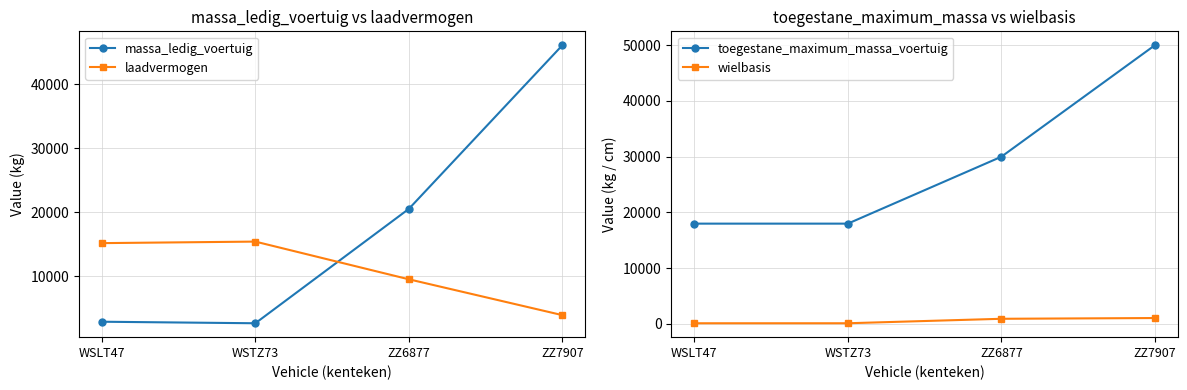

List the series in order of their overall mean, highest first.

toegestane_maximum_massa_voertuig, massa_ledig_voertuig, laadvermogen, wielbasis